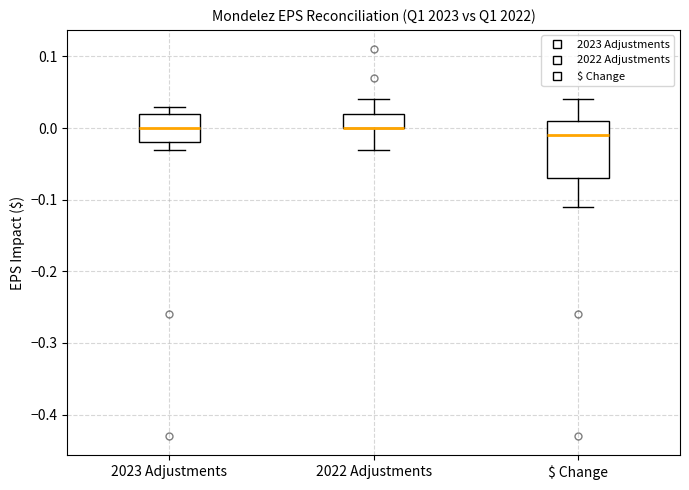

Reading left to right, read every box against the y-axis: the position of its median line, the range the box covers, and the ends of its whiskers. The values are not printed on the chart, so give them approximately, as read against the axis.

2023 Adjustments: median 0.00, box -0.02 to 0.02, whiskers -0.03 to 0.03
2022 Adjustments: median 0.00 (drawn on the box's lower edge), box 0.00 to 0.02, whiskers -0.03 to 0.04
$ Change: median -0.01, box -0.07 to 0.01, whiskers -0.11 to 0.04